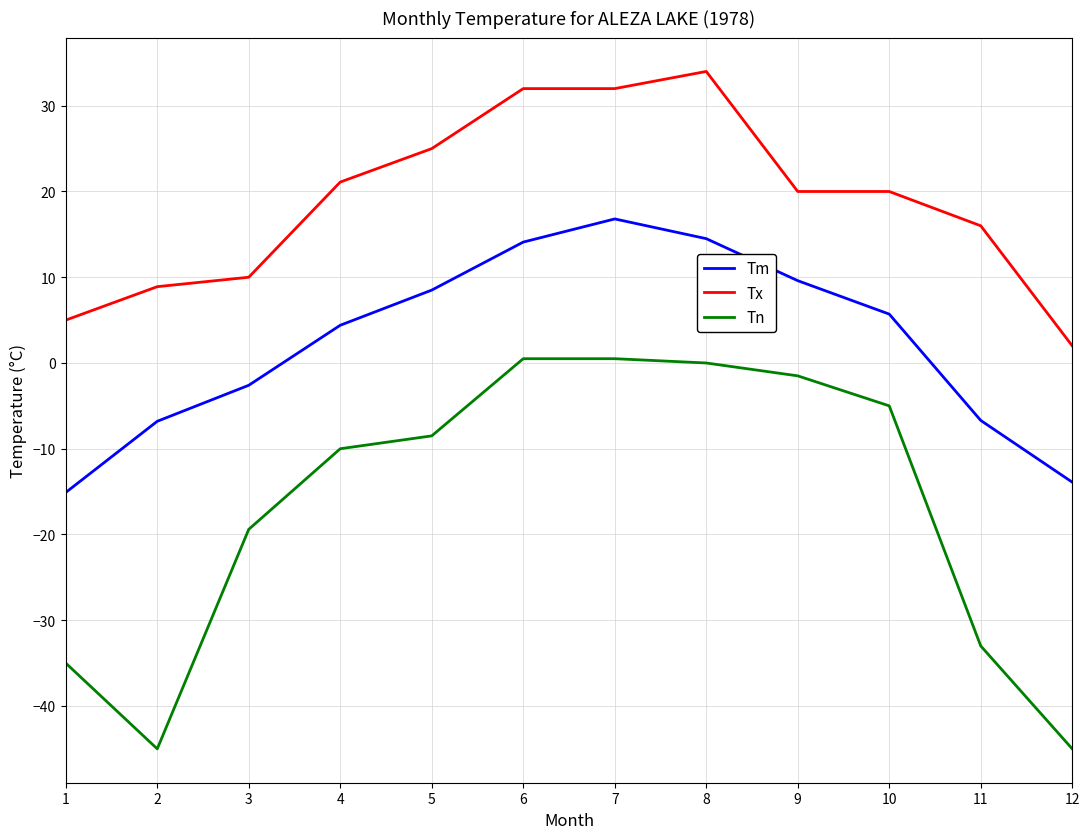

What is the smallest value displayed?

-45.0